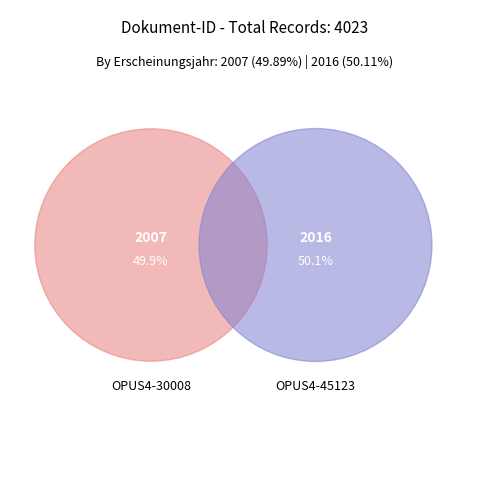

To the nearest percent, what is the combined percentage of OPUS4-45123 and OPUS4-30008?

100%